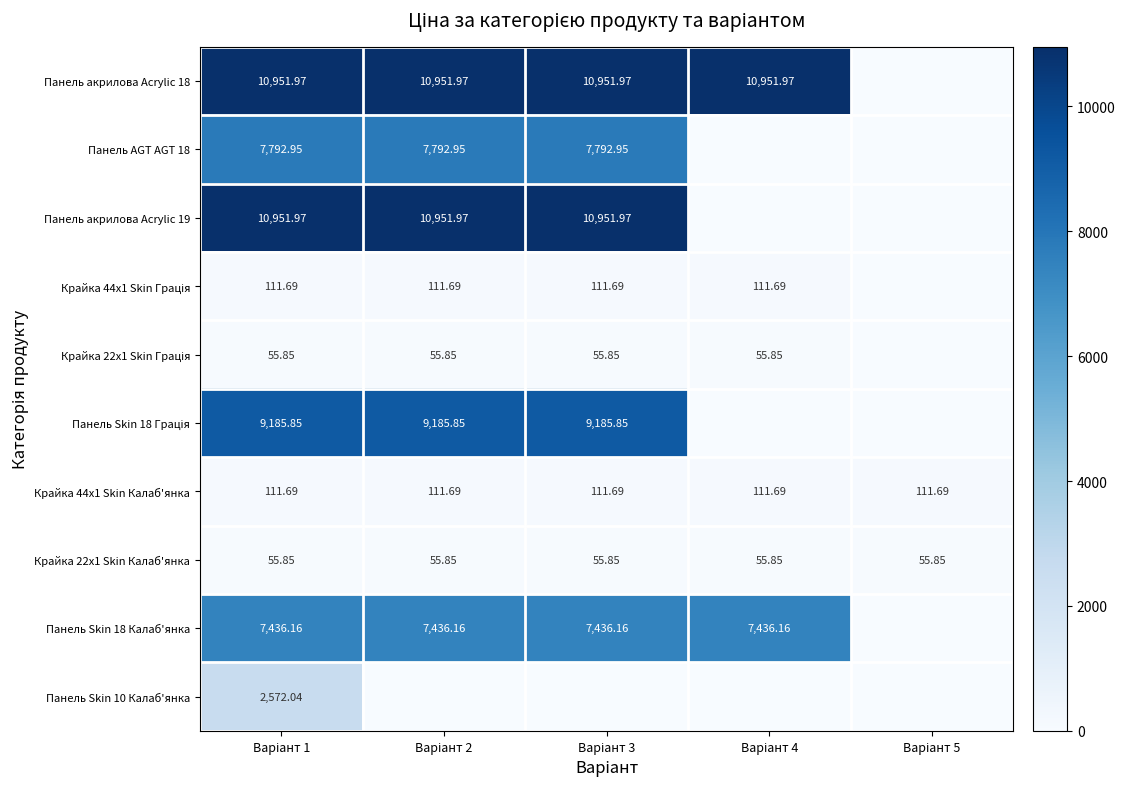

True or false: Крайка 44x1 Skin Грація has a value of 173.7 at Варіант 4.

False